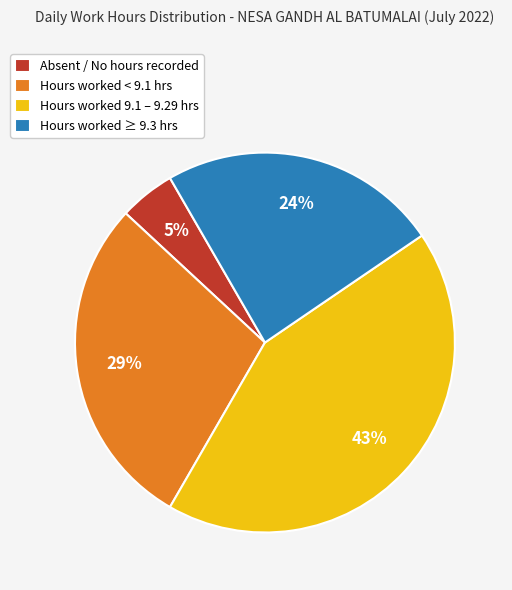

Is there any slice that represents more than half of the pie?

No